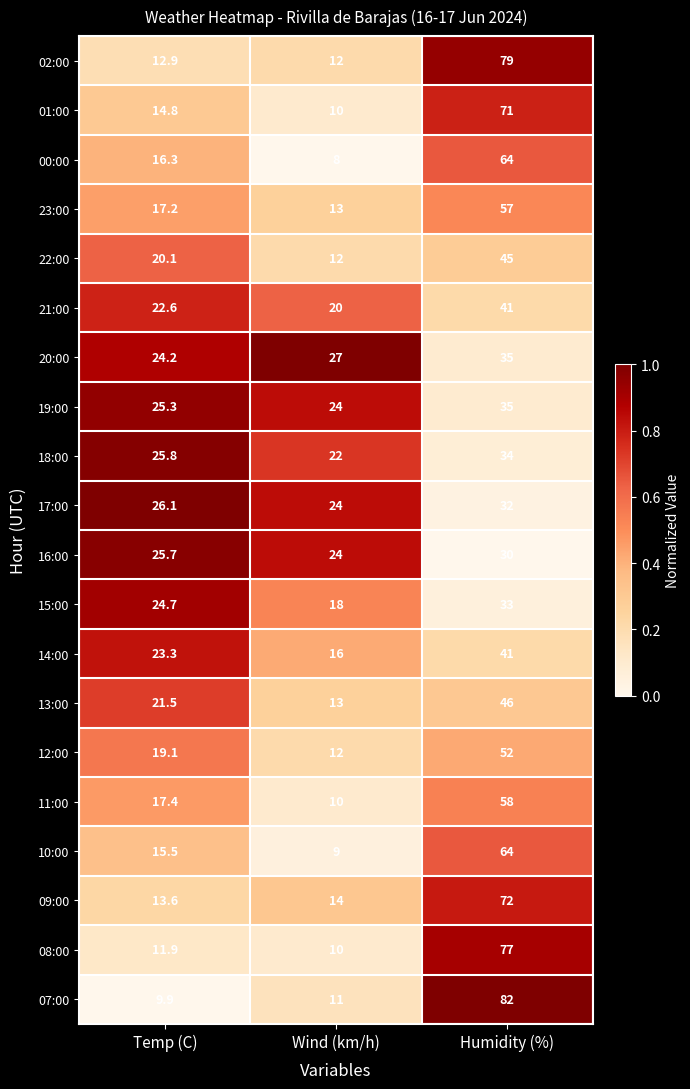

Which category has the highest value across all series?

Humidity (%)